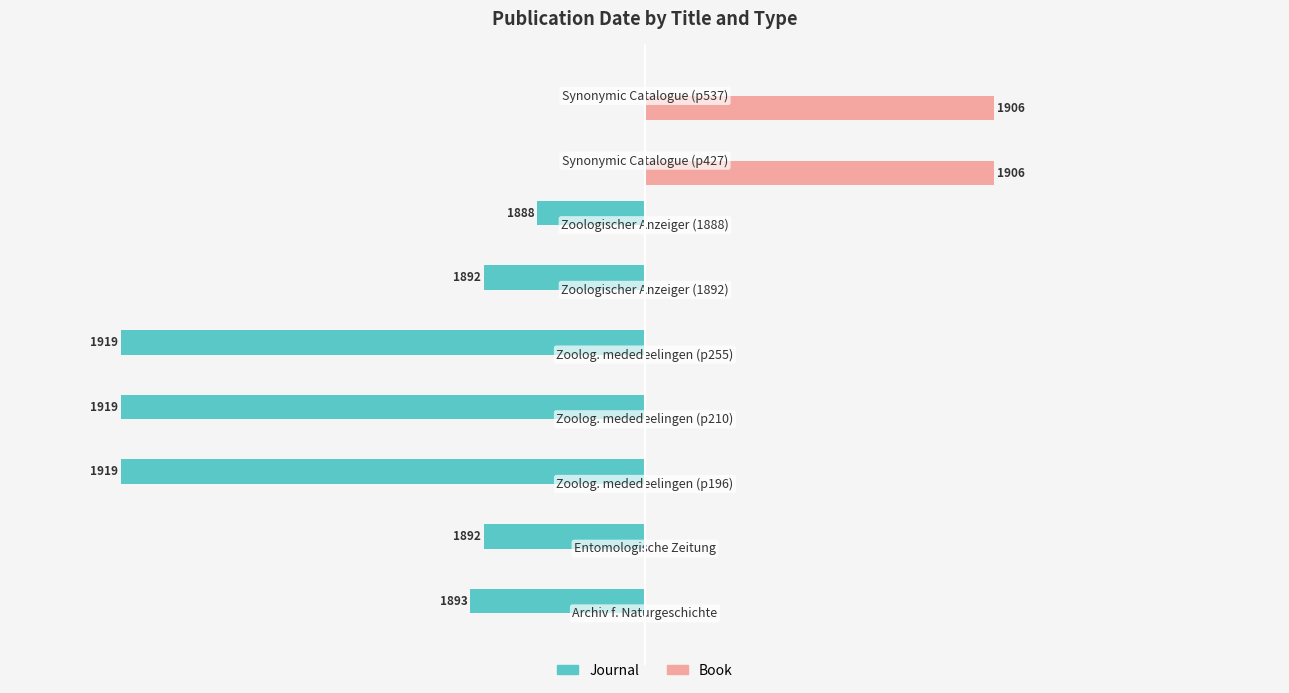

Reading right to left, what are all the values shown in this chart?

Journal: 0.0	0.0	-17.8	-26.7	-86.7	-86.7	-86.7	-26.7	-28.9
Book: 57.8	57.8	0.0	0.0	0.0	0.0	0.0	0.0	0.0